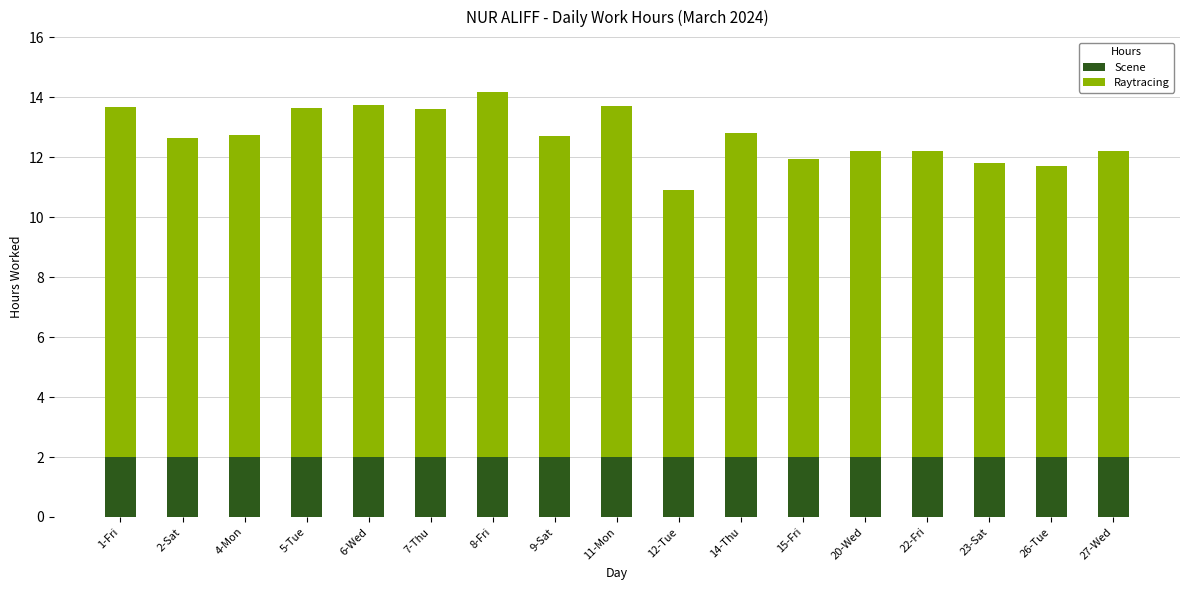

What is the lowest value of the Scene series?

2.0